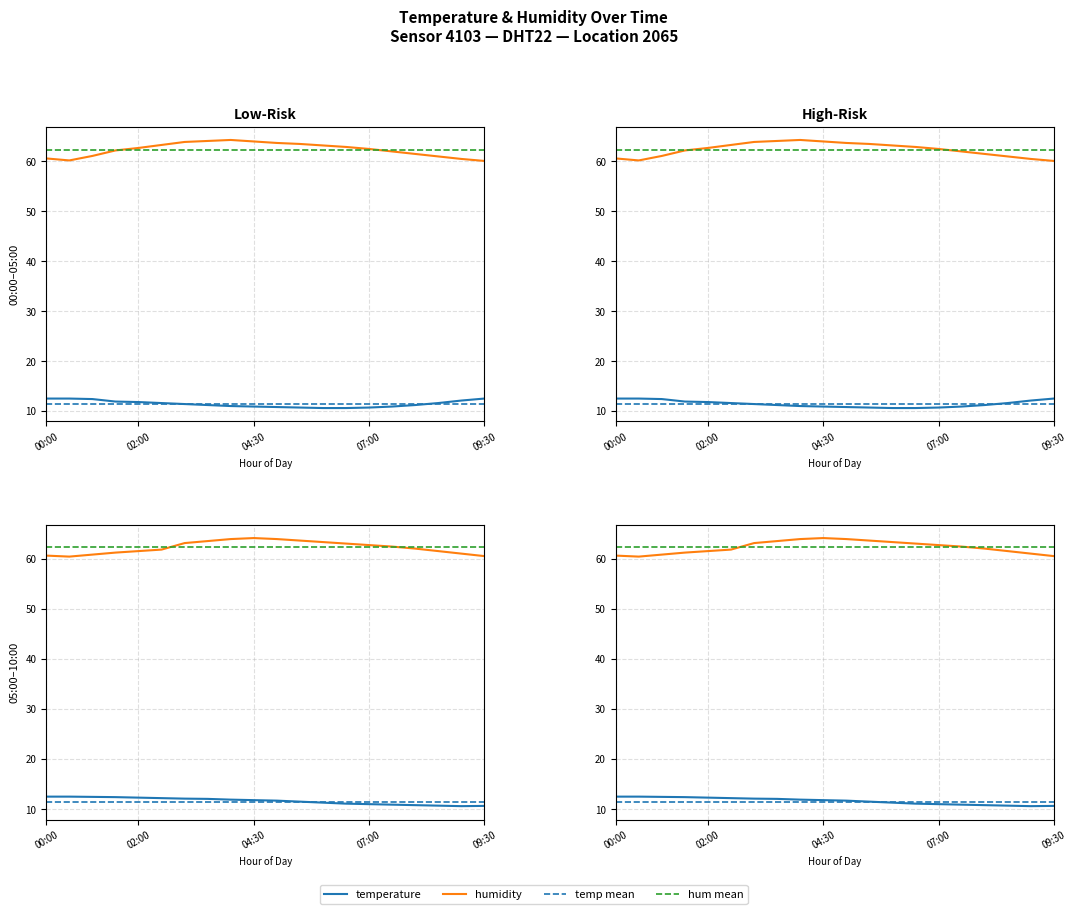

How many data points in temperature are above 11?

12